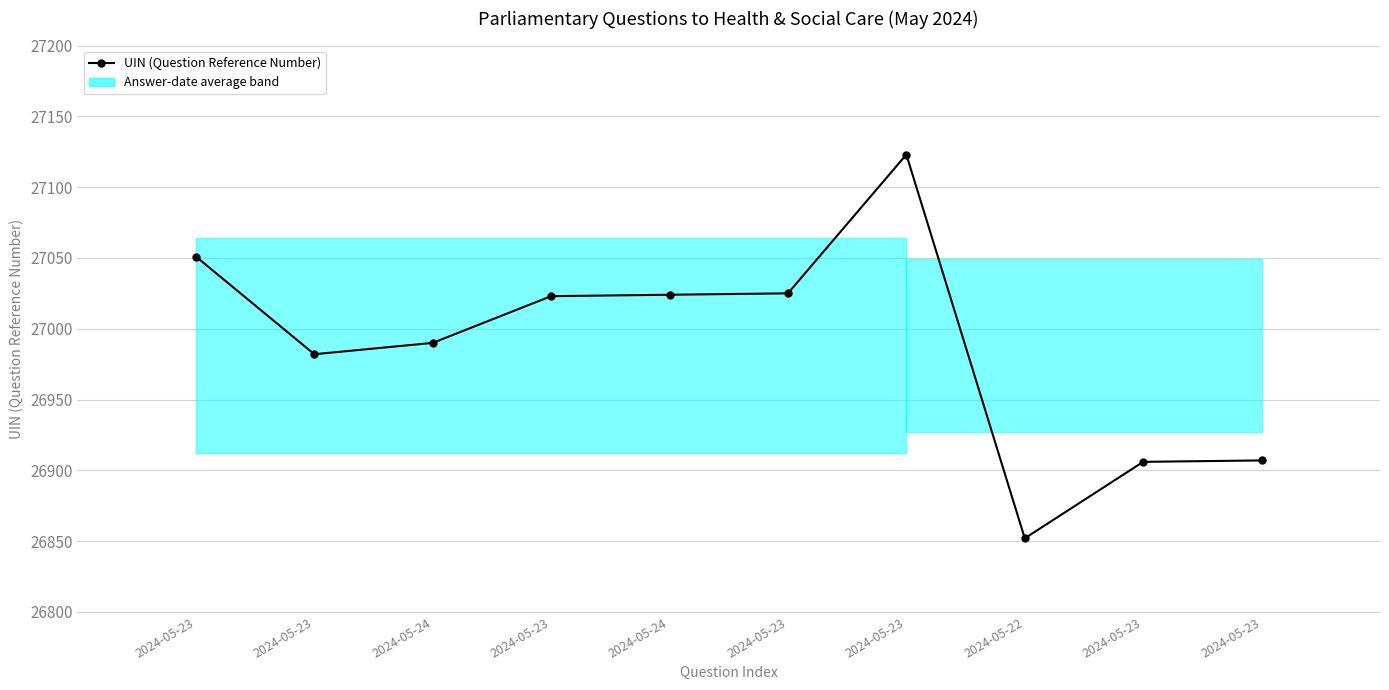

Reading left to right, extract all data points from this chart.

2024-05-23=27051	2024-05-23=26982	2024-05-24=26990	2024-05-23=27023	2024-05-24=27024	2024-05-23=27025	2024-05-23=27123	2024-05-22=26852	2024-05-23=26906	2024-05-23=26907